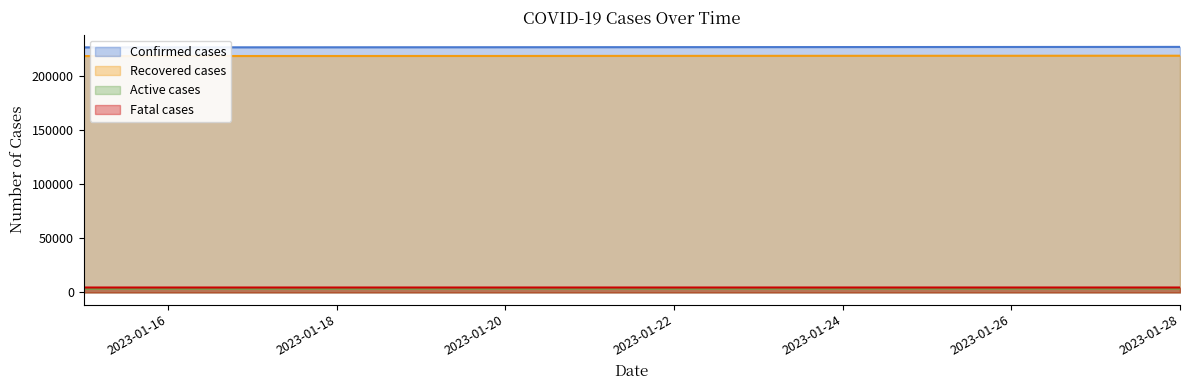

List the series in order of their peak value, highest first.

Confirmed cases, Recovered cases, Fatal cases, Active cases